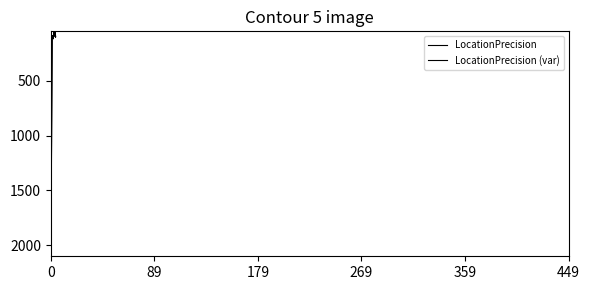

Does the chart have visible grid lines?

No